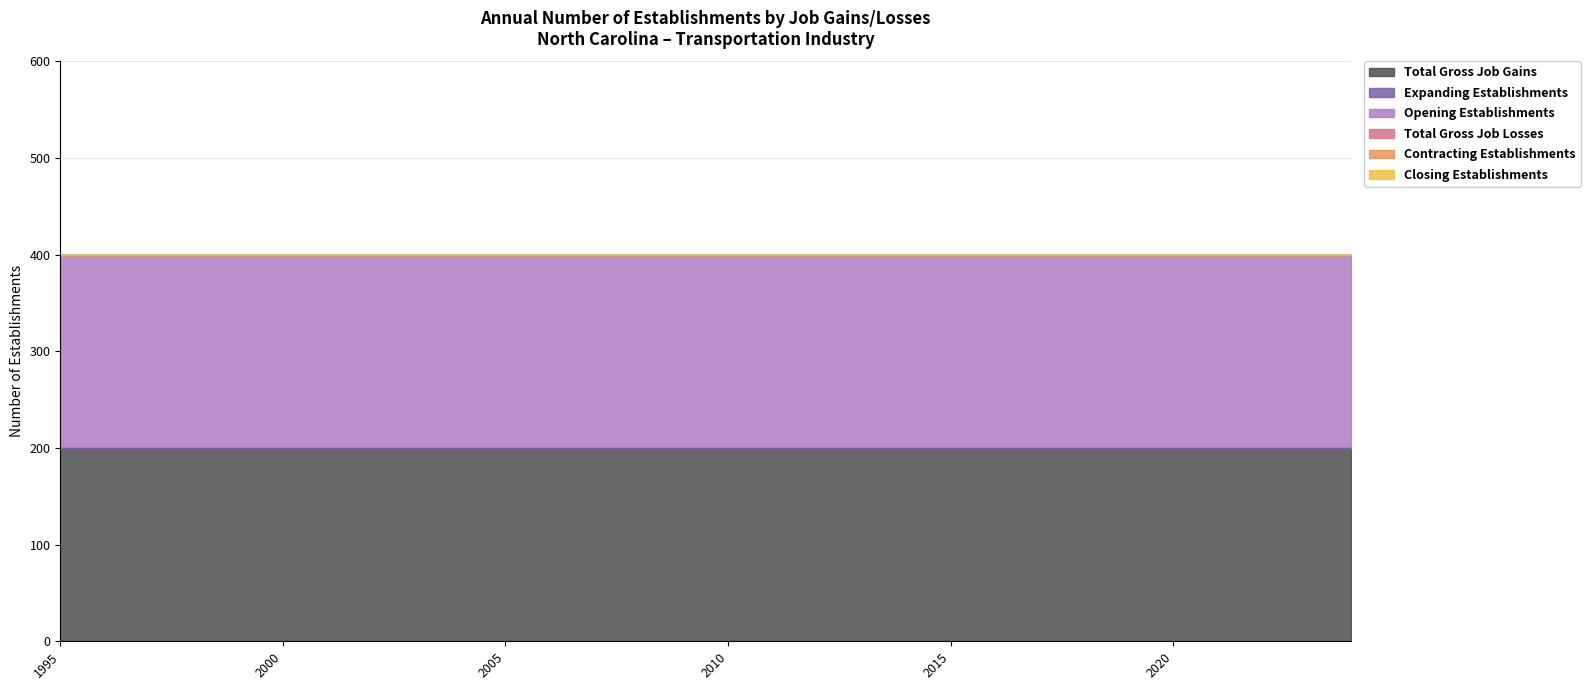

Count the number of data series in this chart.

6